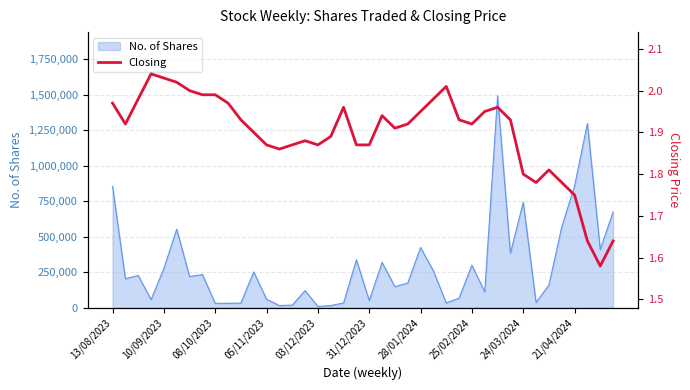

What is the maximum value for No. of Shares?

1493737